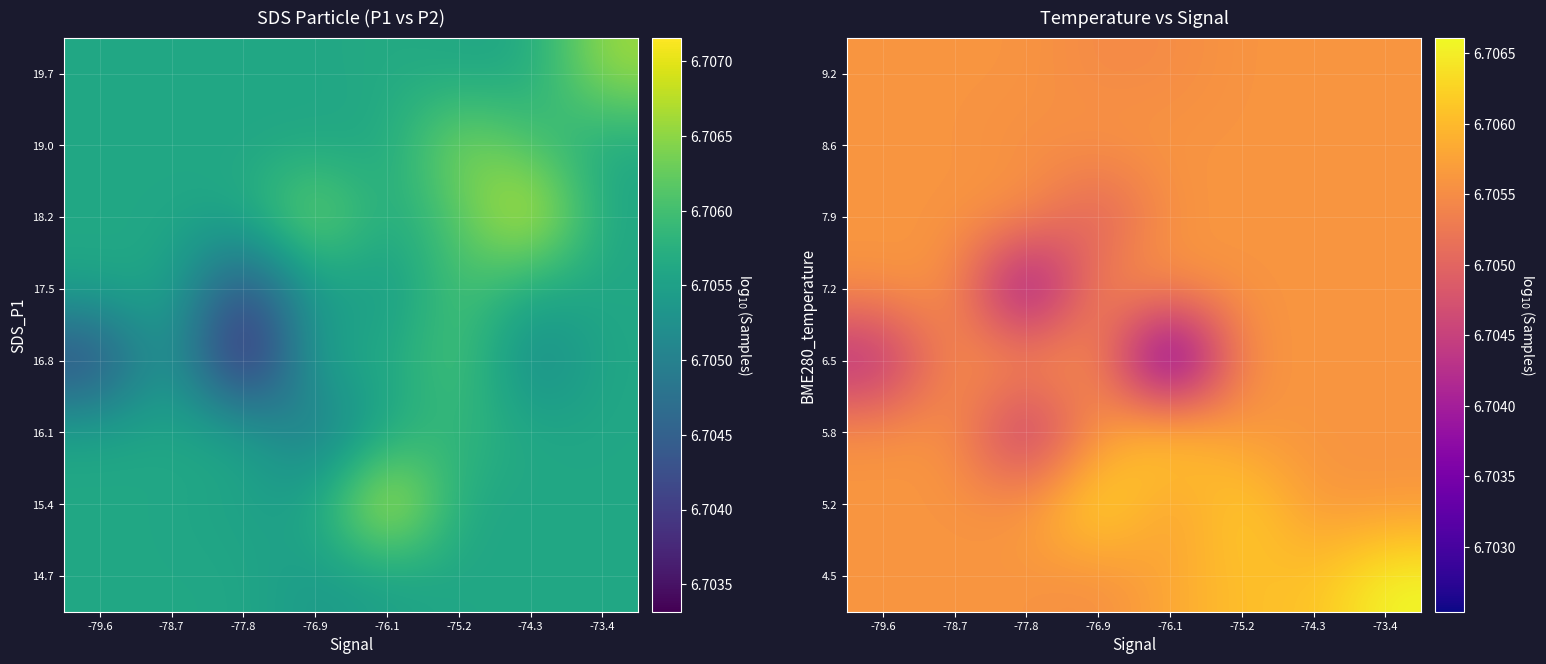

Reading left to right, list all the values displayed in this chart.

4.5: -79.6=6.7	-78.7=6.7	-77.8=6.7	-76.9=6.7	-76.1=6.7	-75.2=6.7	-74.3=6.7	-73.4=6.7
5.2: -79.6=6.7	-78.7=6.7	-77.8=6.7	-76.9=6.7	-76.1=6.7	-75.2=6.7	-74.3=6.7	-73.4=6.7
5.8: -79.6=6.7	-78.7=6.7	-77.8=6.7	-76.9=6.7	-76.1=6.7	-75.2=6.7	-74.3=6.7	-73.4=6.7
6.5: -79.6=6.7	-78.7=6.7	-77.8=6.7	-76.9=6.7	-76.1=6.7	-75.2=6.7	-74.3=6.7	-73.4=6.7
7.2: -79.6=6.7	-78.7=6.7	-77.8=6.7	-76.9=6.7	-76.1=6.7	-75.2=6.7	-74.3=6.7	-73.4=6.7
7.9: -79.6=6.7	-78.7=6.7	-77.8=6.7	-76.9=6.7	-76.1=6.7	-75.2=6.7	-74.3=6.7	-73.4=6.7
8.6: -79.6=6.7	-78.7=6.7	-77.8=6.7	-76.9=6.7	-76.1=6.7	-75.2=6.7	-74.3=6.7	-73.4=6.7
9.2: -79.6=6.7	-78.7=6.7	-77.8=6.7	-76.9=6.7	-76.1=6.7	-75.2=6.7	-74.3=6.7	-73.4=6.7